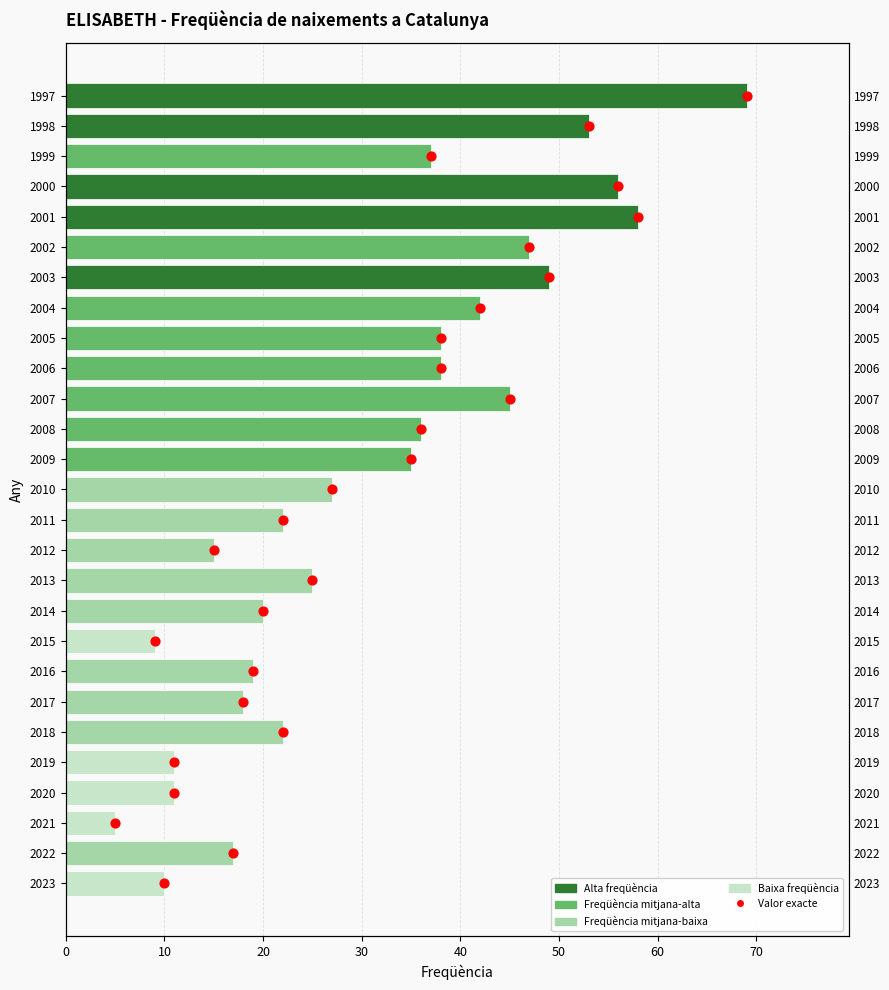

Which series has the largest Y range (max minus min)?

Freqüència